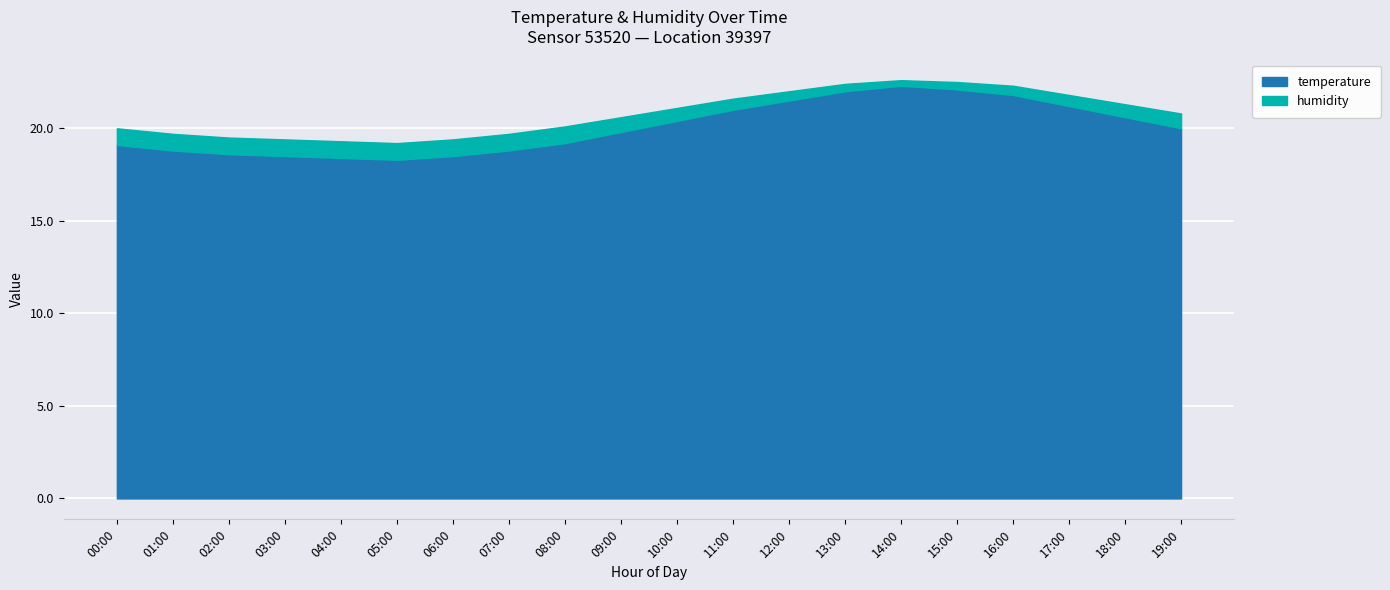

What is the highest value of the temperature series?

22.3